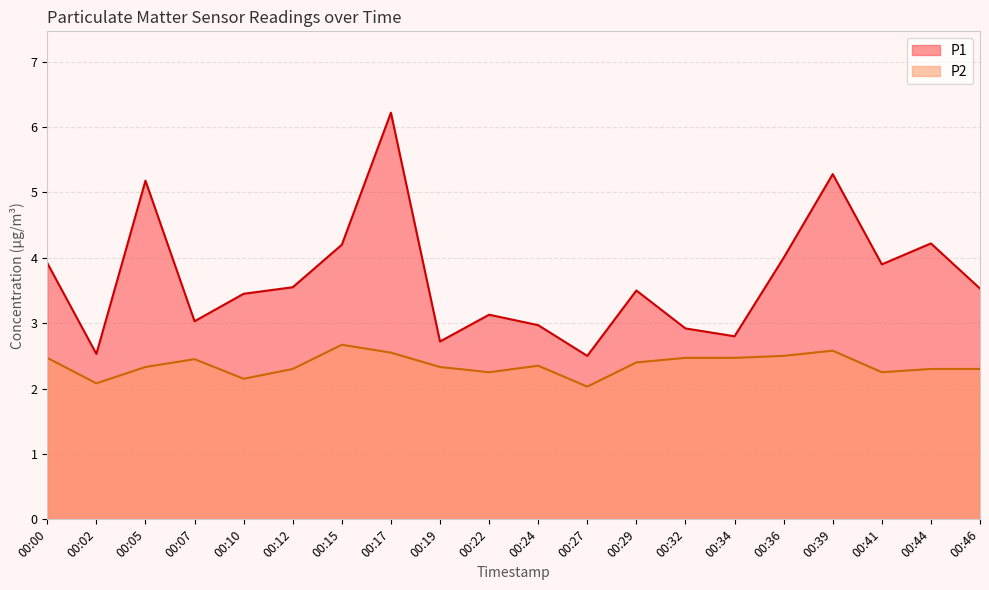

How many data points does each series have?

20